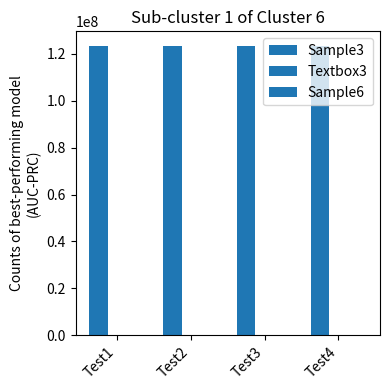

How many categories are shown in the chart?

4